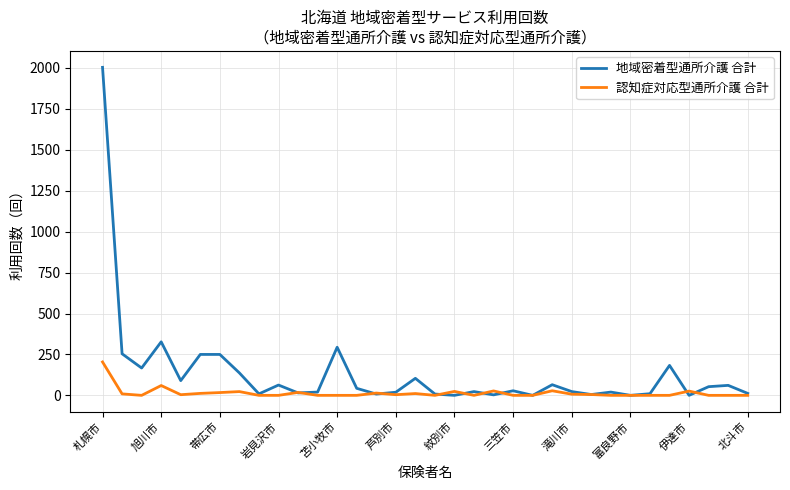

Rank the series by their maximum value, from lowest to highest.

認知症対応型通所介護 合計, 地域密着型通所介護 合計